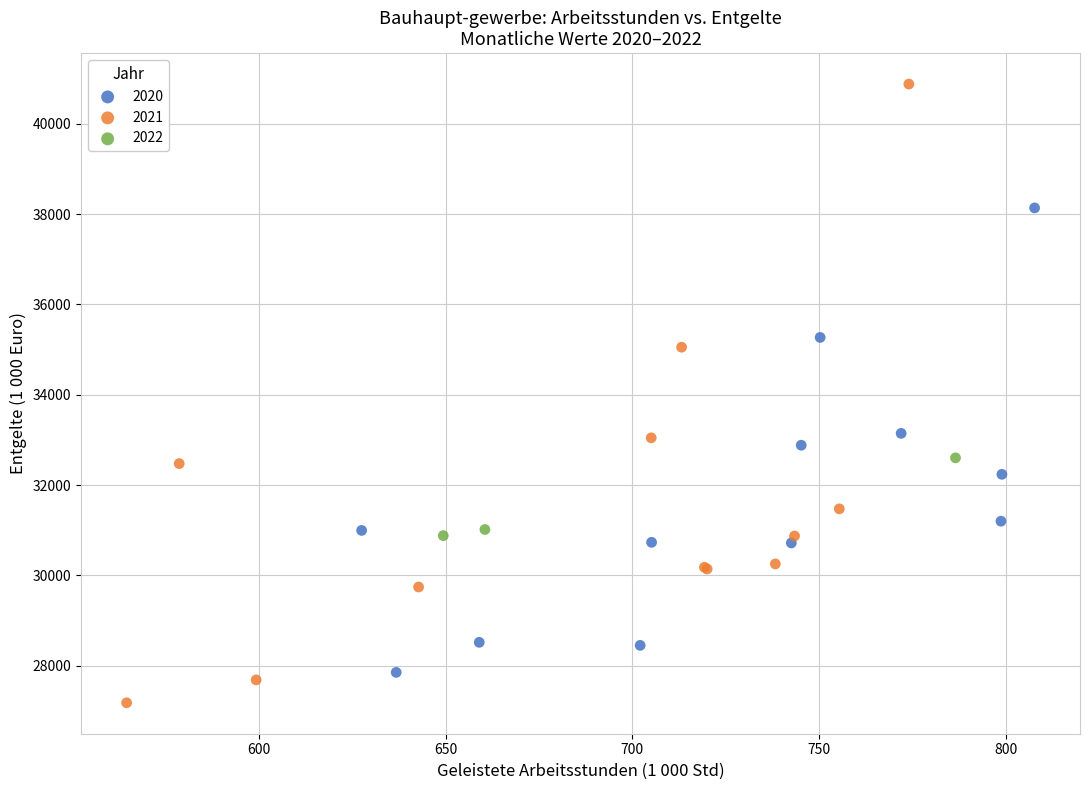

What are all the series names shown in the legend?

2020, 2021, 2022